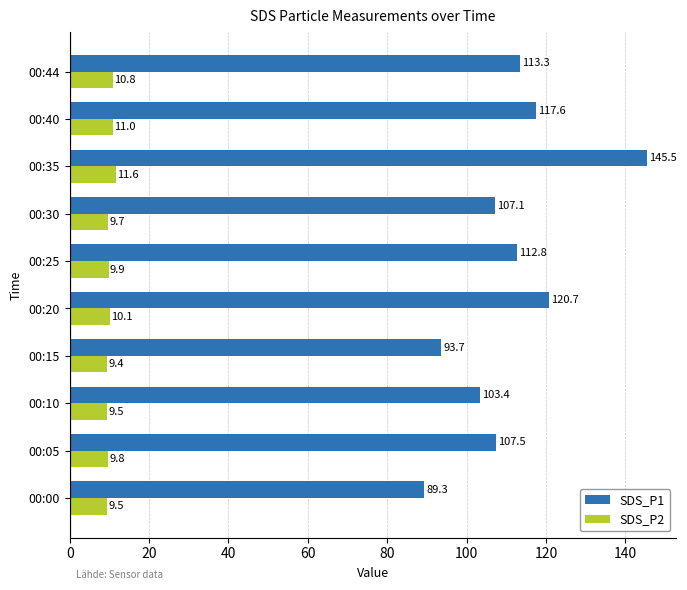

Which category has the lowest value in the SDS_P1 series?

00:00